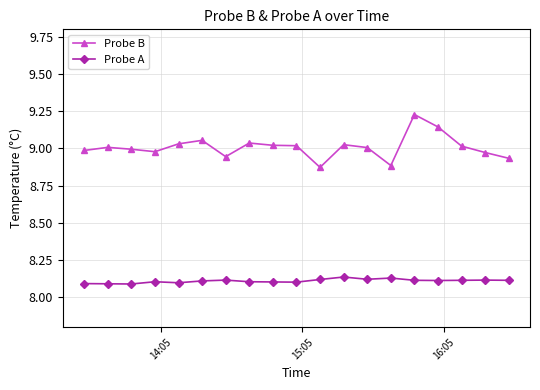

In Probe B, how many points are lower than both neighbors (excluding endpoints)?

4